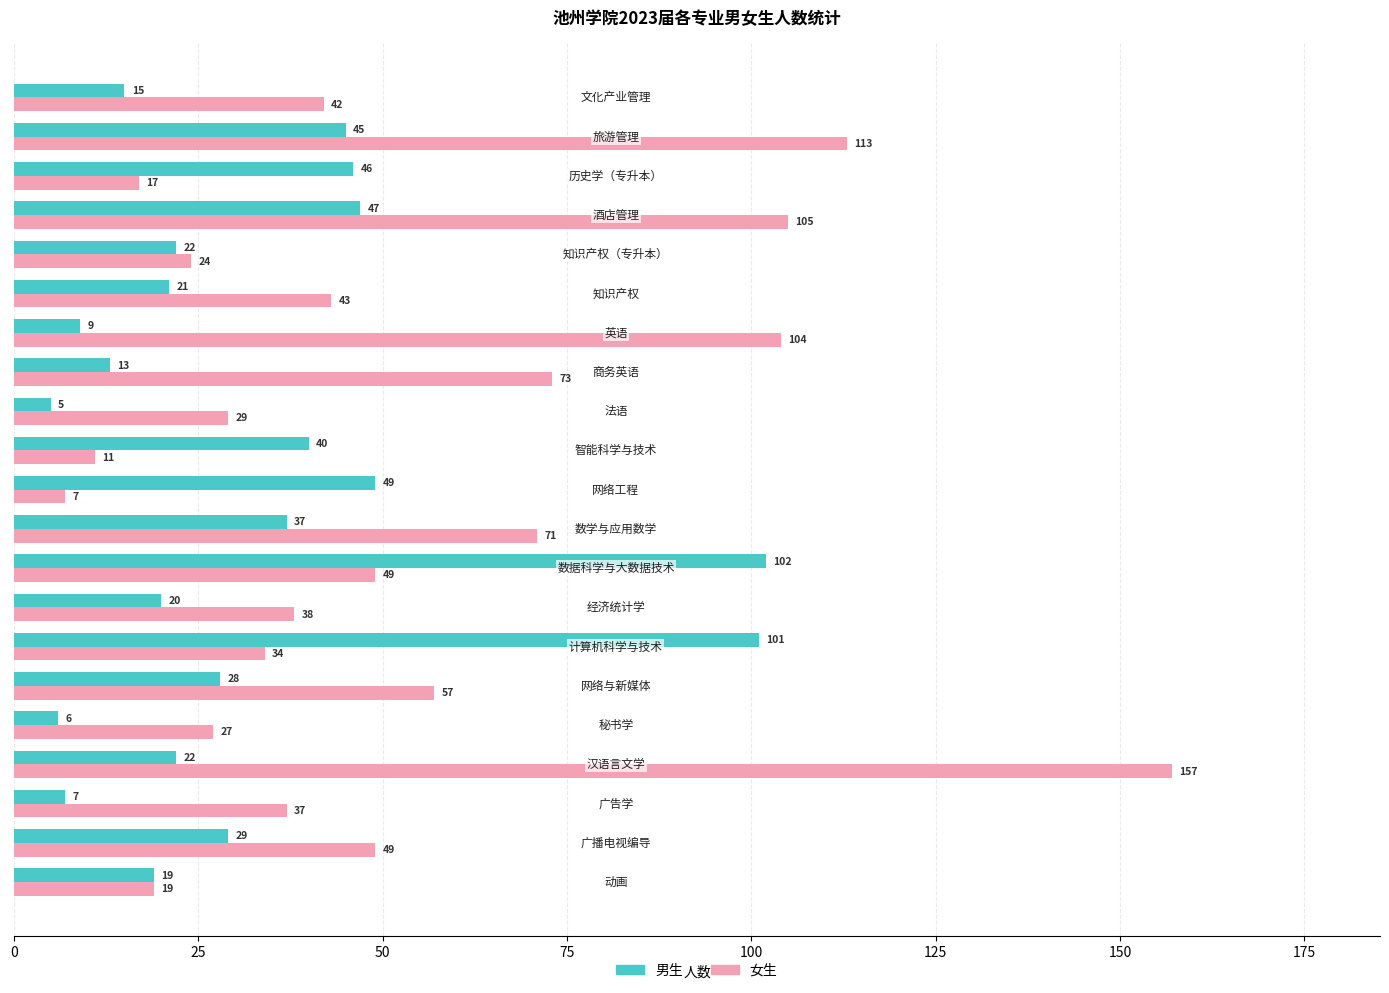

Rank the series by their average value, from highest to lowest.

女生, 男生